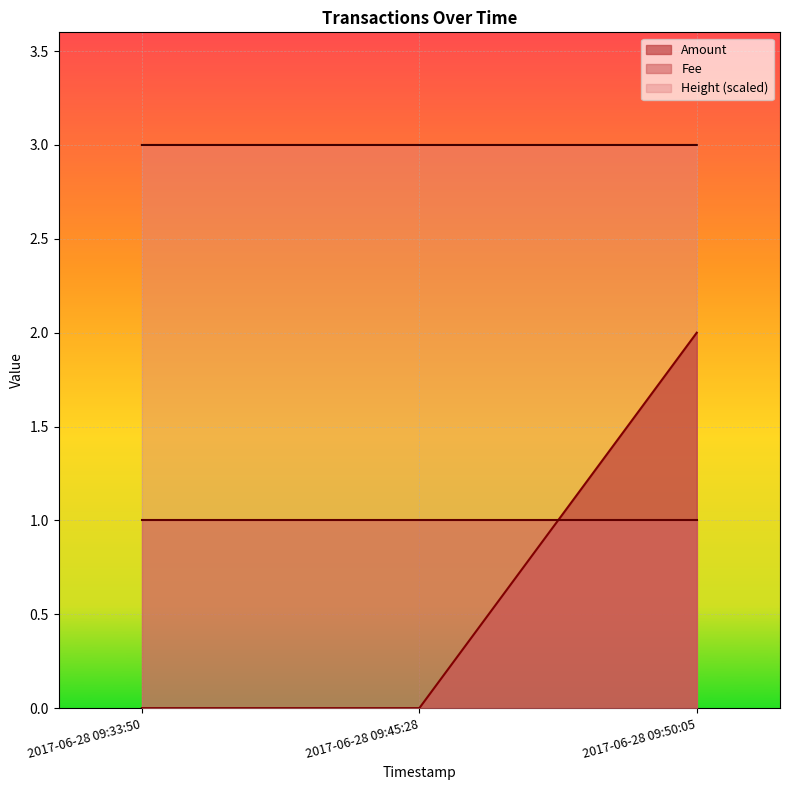

What is the value of the Height point at the 3rd from the left?

3.0